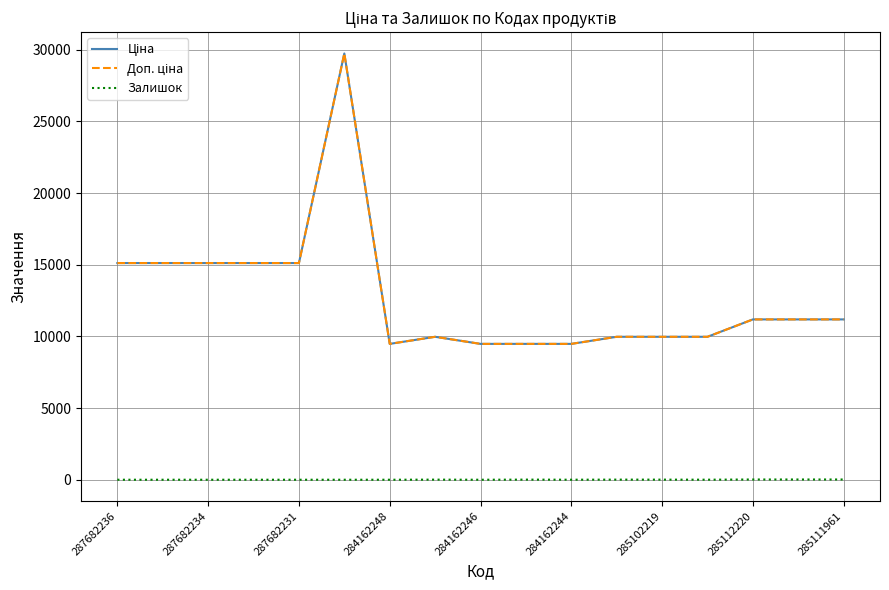

Does the chart display data point markers on the line(s)?

No